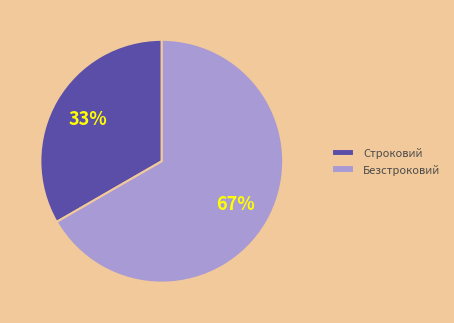

Rank the categories by value from highest to lowest.

Безстроковий, Строковий